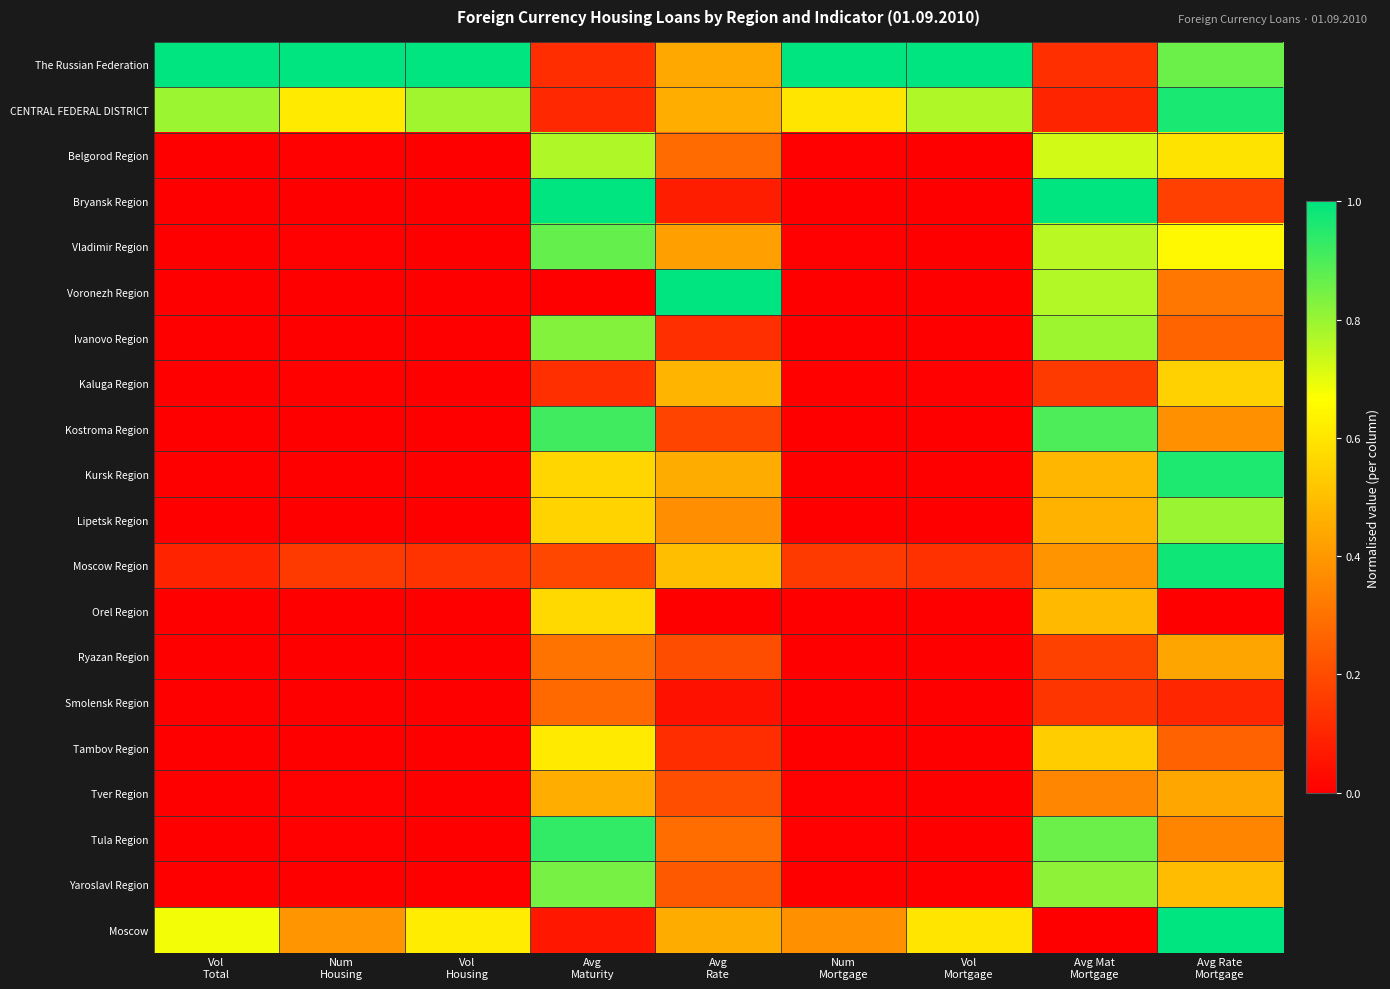

Between Num Housing and Num Mortgage, which series saw the biggest shift?

Moscow